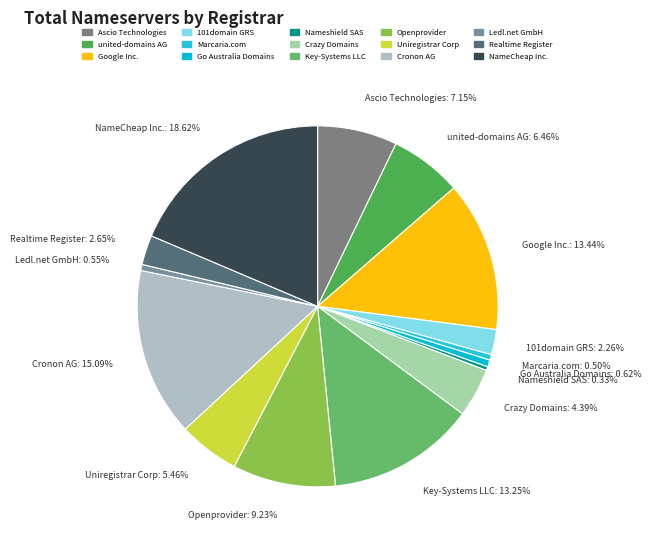

Which category has the biggest portion of the pie?

NameCheap Inc.